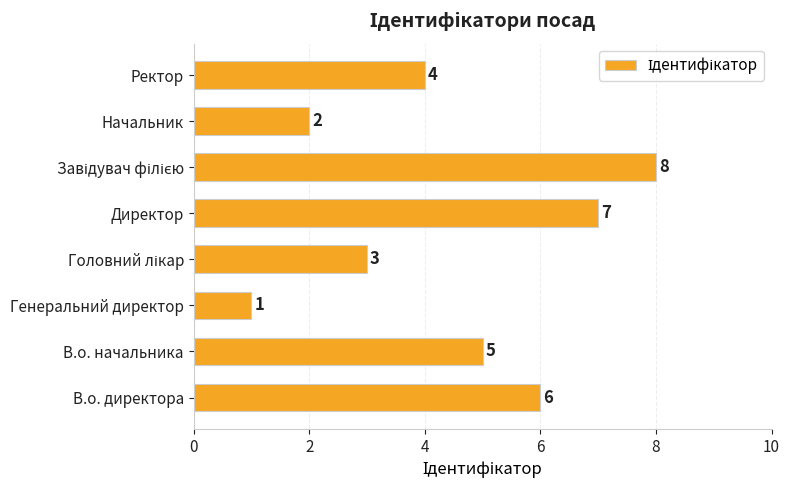

Reading bottom to top, extract all data points from this chart.

6	5	1	3	7	8	2	4